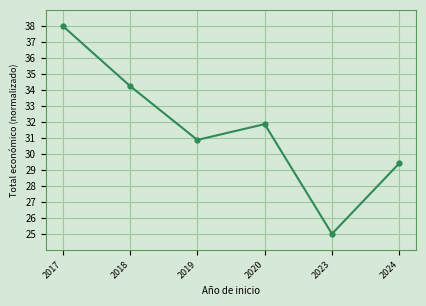

Rank the categories by value from highest to lowest.

2017, 2018, 2020, 2019, 2024, 2023